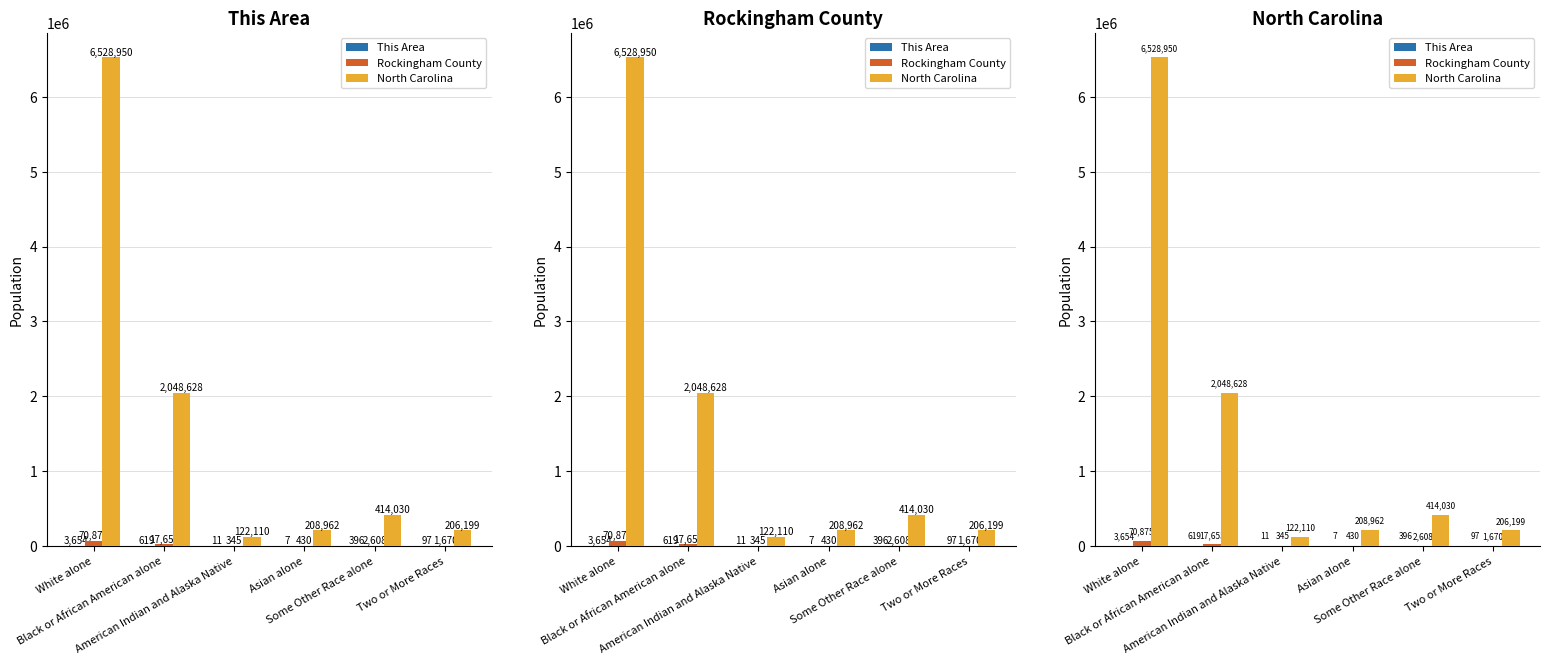

Which series has the widest spread of values?

North Carolina